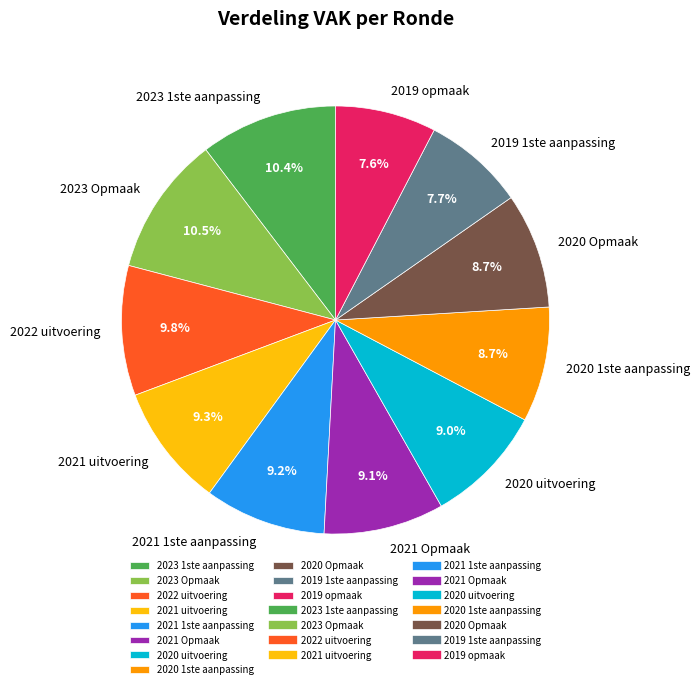

Do 2021 uitvoering and 2020 Opmaak together represent more than half of the pie?

No